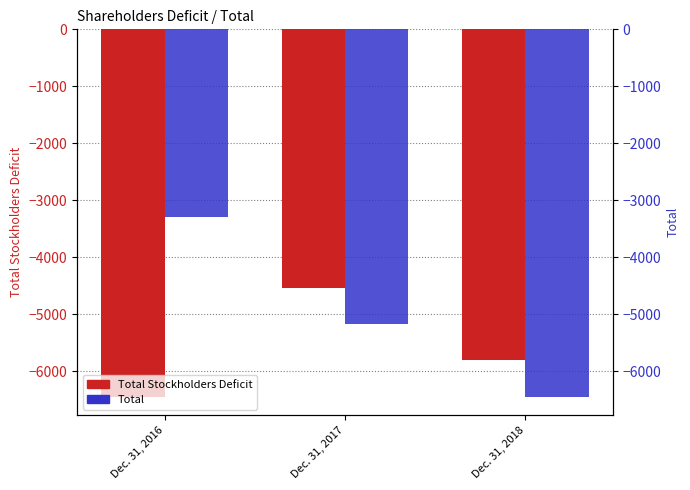

What is the difference between the Total Stockholders Deficit values at Dec. 31, 2018 and Dec. 31, 2017?

1256